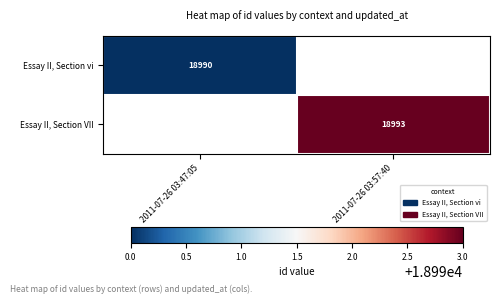

The value of Essay II, Section vi at 2011-07-26 03:47:05 is 7678. True or false?

False